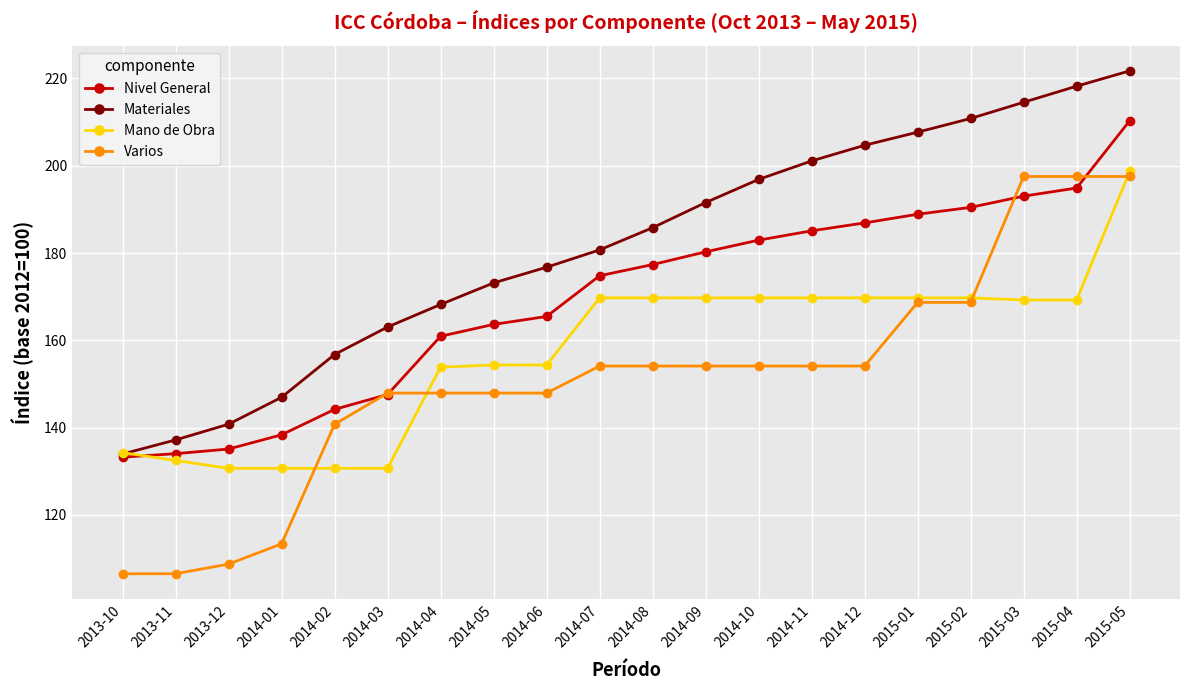

Count the number of categories in the chart.

20